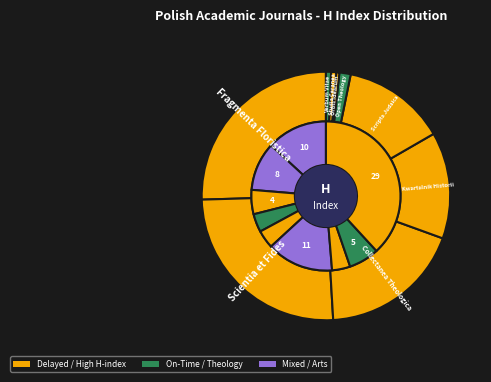

Which category has the biggest portion of the pie?

Fragmenta Floristica